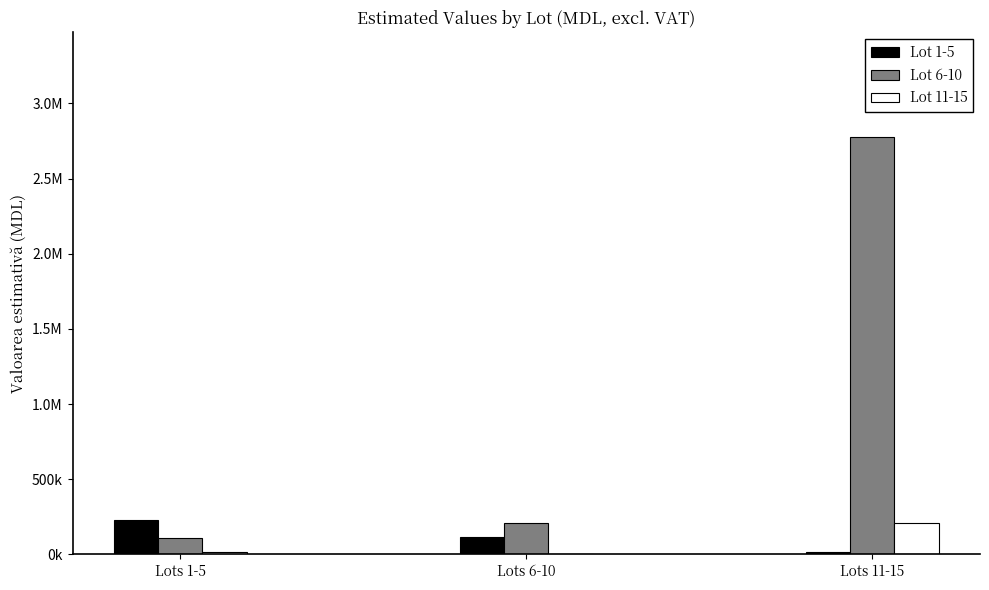

What are all the series names shown in the legend?

Lot 1-5, Lot 6-10, Lot 11-15